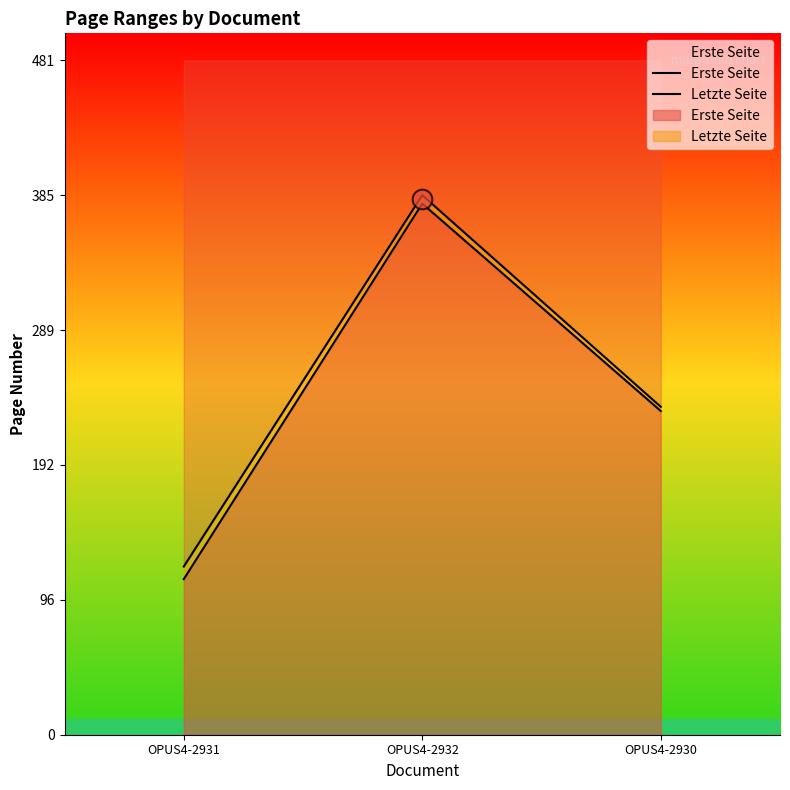

At how many categories does at least one series exceed 187?

2